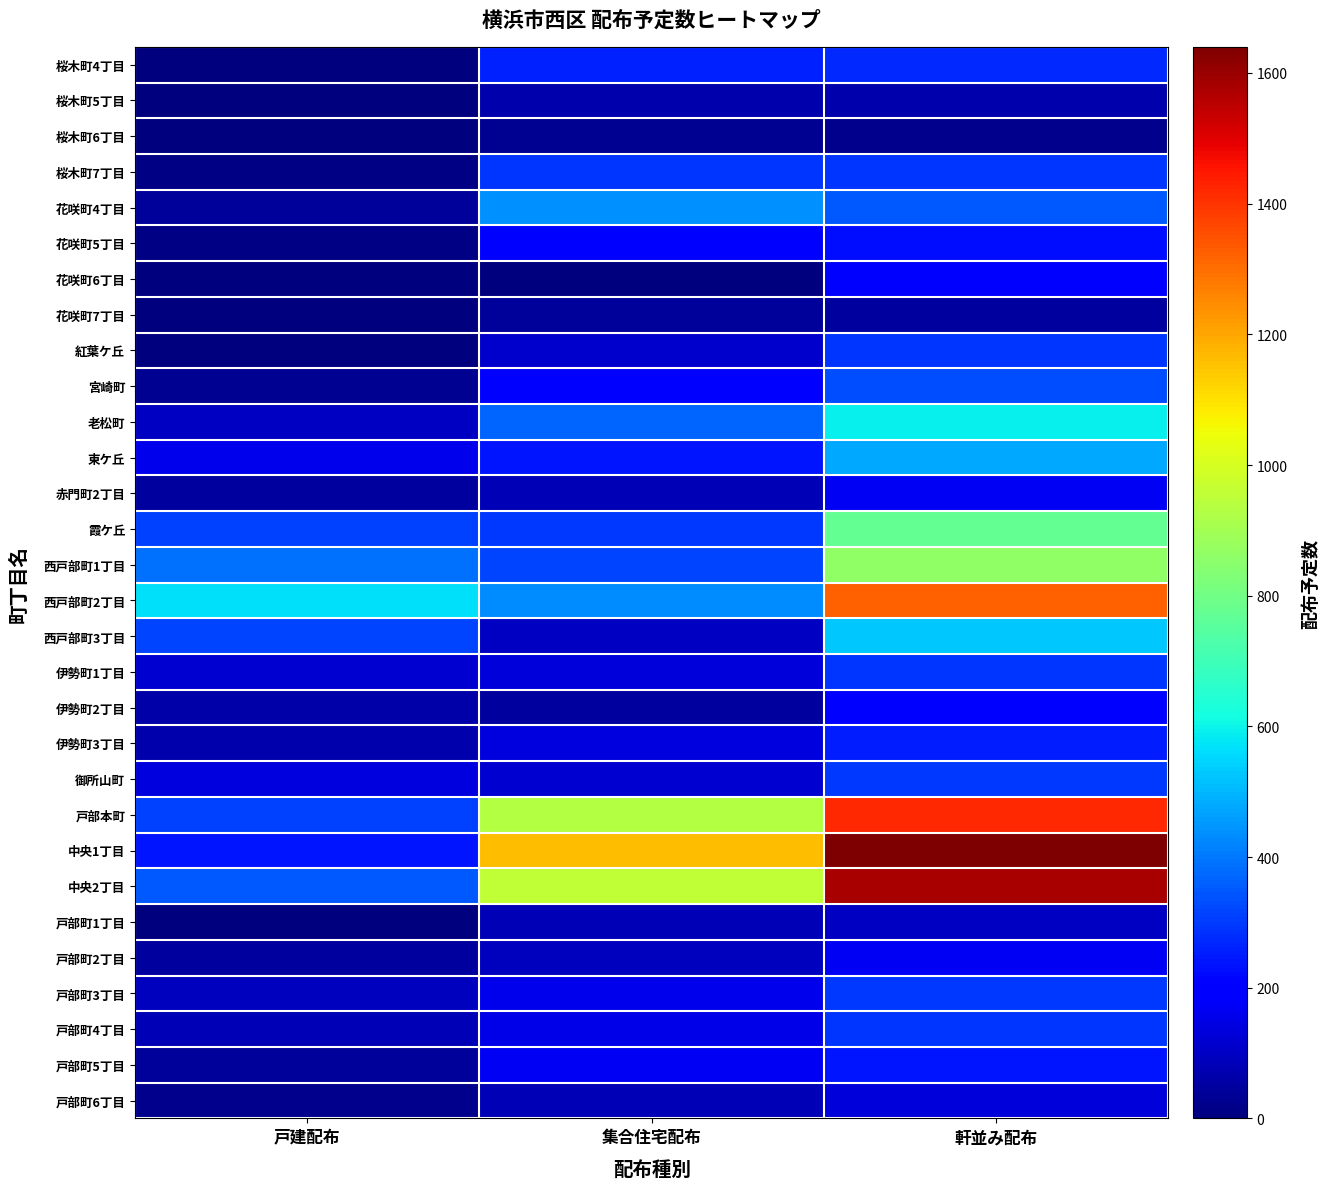

Rank the series at 軒並み配布 from highest to lowest value.

中央1丁目, 中央2丁目, 戸部本町, 西戸部町2丁目, 西戸部町1丁目, 霞ケ丘, 老松町, 西戸部町3丁目, 東ケ丘, 花咲町4丁目, 宮崎町, 御所山町, 戸部町3丁目, 桜木町7丁目, 紅葉ケ丘, 伊勢町1丁目, 戸部町4丁目, 桜木町4丁目, 伊勢町3丁目, 戸部町5丁目, 花咲町5丁目, 花咲町6丁目, 伊勢町2丁目, 赤門町2丁目, 戸部町2丁目, 戸部町6丁目, 戸部町1丁目, 桜木町5丁目, 花咲町7丁目, 桜木町6丁目